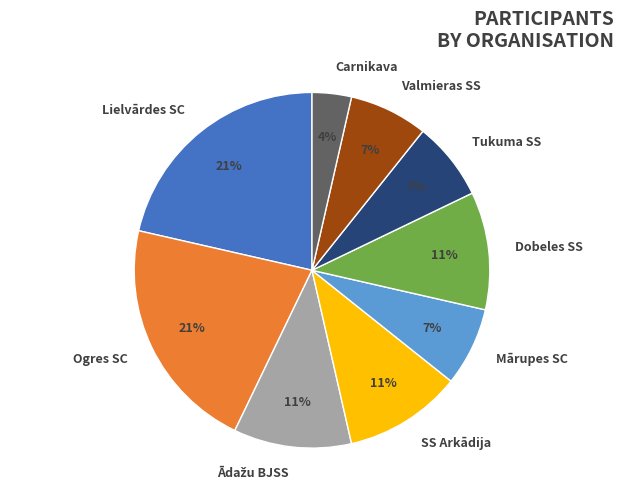

To the nearest percent, what is the combined percentage of Tukuma SS and SS Arkādija?

18%